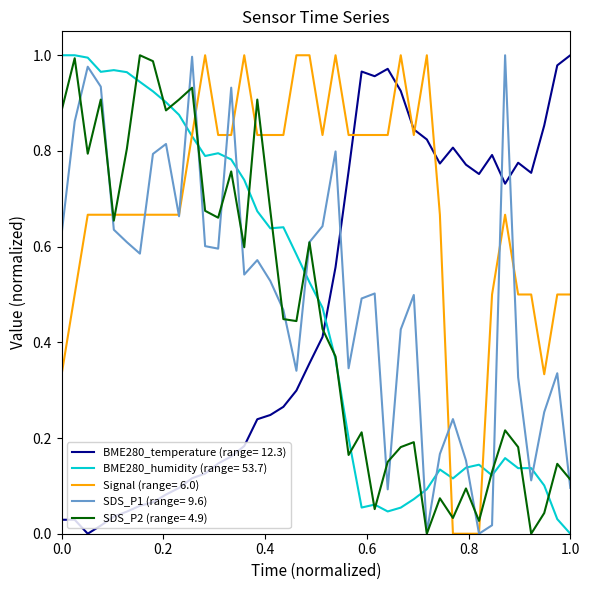

Which series has the largest total across all categories?

Signal (range= 6.0)